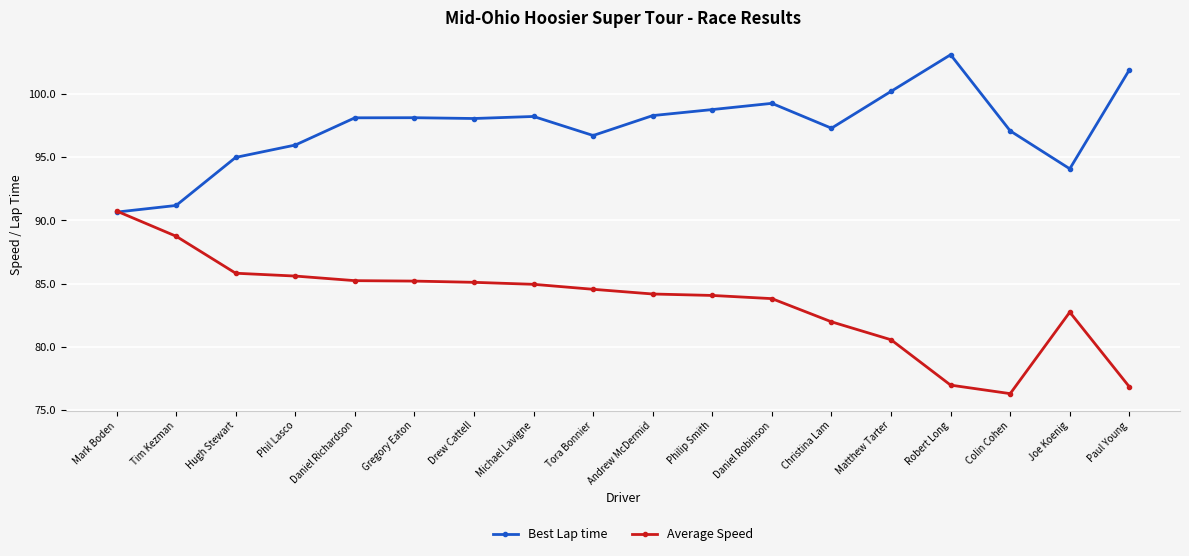

Where is Average Speed nearest to the value 83?

Joe Koenig